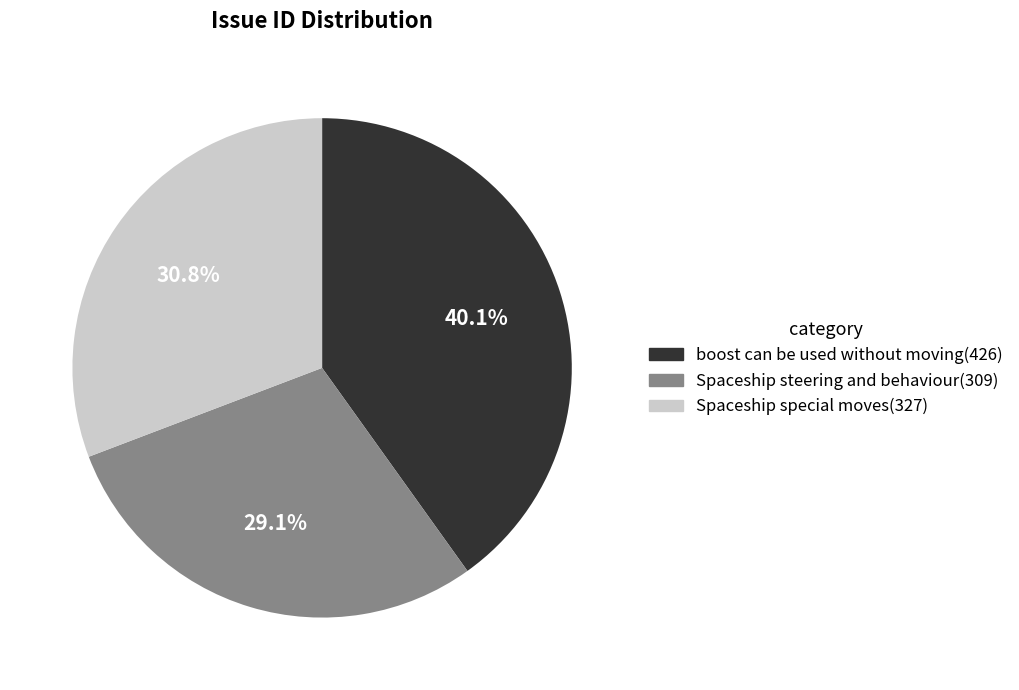

The boost can be used without moving slice represents 31% of the pie. True or false?

False